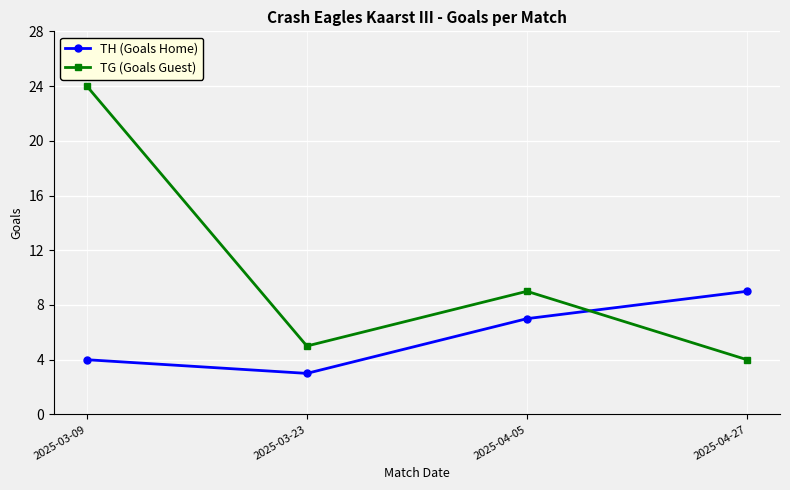

How many data points does each series have?

4